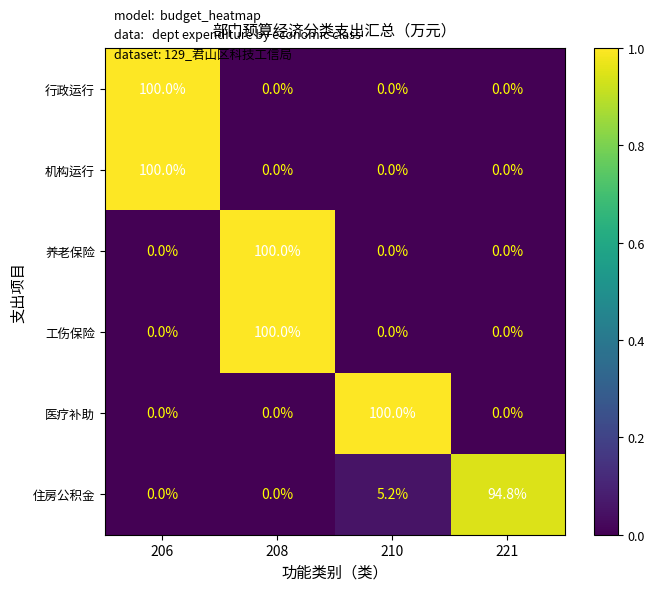

How many values in 工伤保险 are above zero?

1